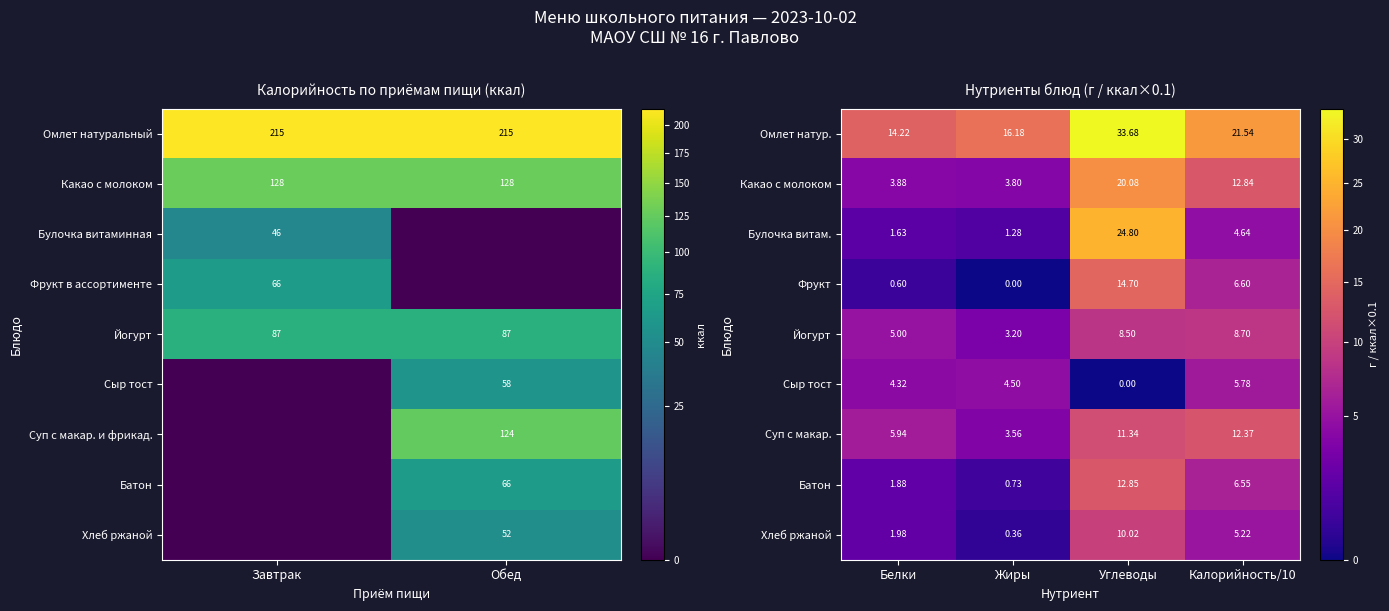

How many values in the Фрукт series are below 6?

2